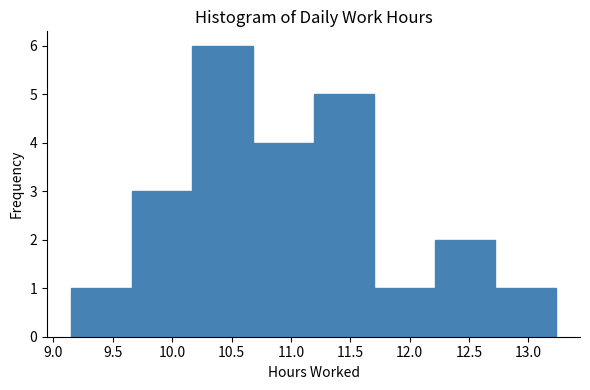

Reading left to right, list every bar in this chart as the range it spans on the x-axis followed by its height. Neither the bar edges nor the heights are printed on the chart, so give them approximately, as read against the axes.

9.15 to 9.66: 1
9.66 to 10.17: 3
10.17 to 10.68: 6
10.68 to 11.19: 4
11.19 to 11.70: 5
11.70 to 12.21: 1
12.21 to 12.72: 2
12.72 to 13.23: 1